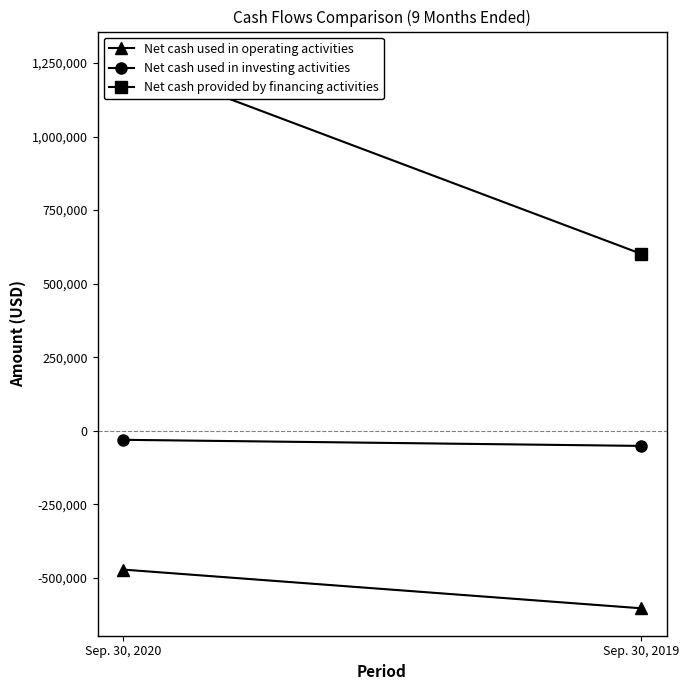

Is it true that Net cash used in investing activities equals -77120 at Sep. 30, 2019?

False